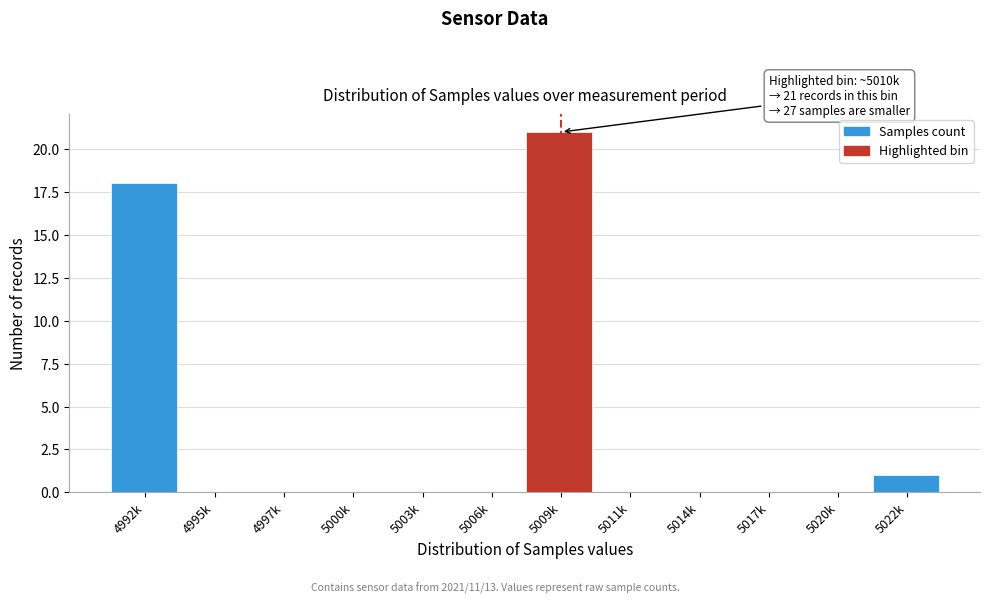

Reading left to right, list all the values displayed in this chart.

4992k=18	4995k=0	4997k=0	5000k=0	5003k=0	5006k=0	5009k=21	5011k=0	5014k=0	5017k=0	5020k=0	5022k=1